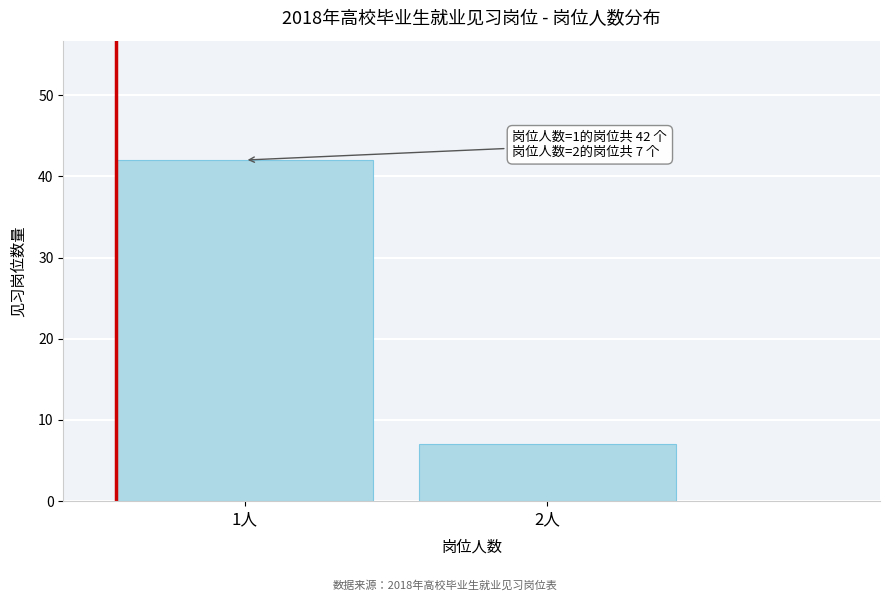

Reading left to right, extract all data points from this chart.

42	7